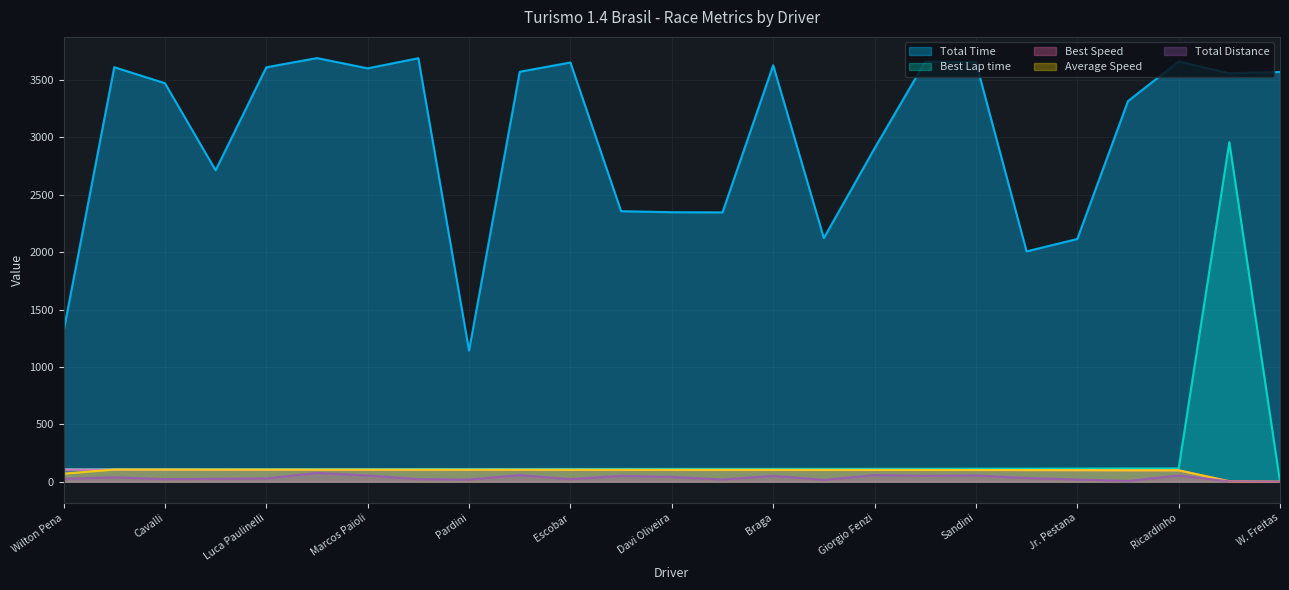

Where is Best Lap time nearest to the value 1479?

Ricardinho